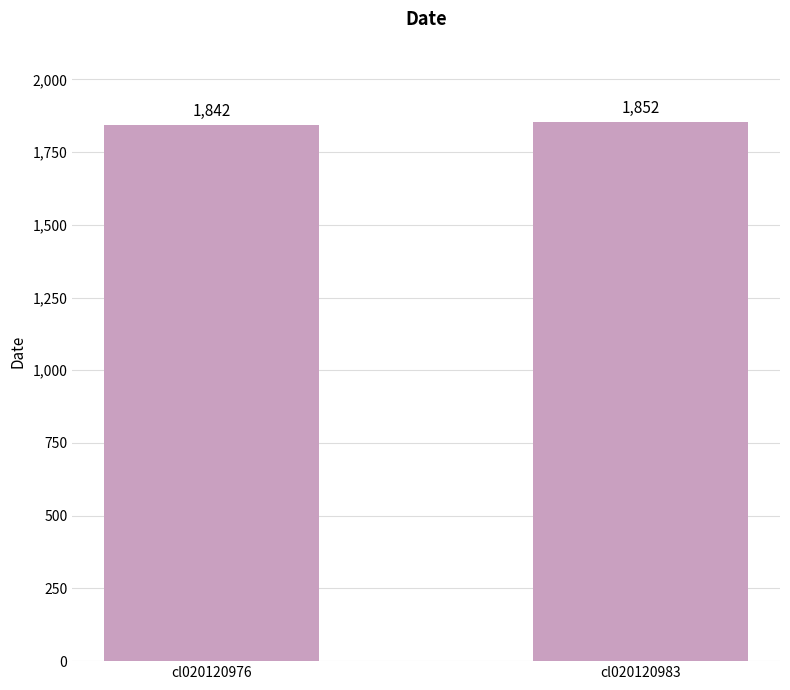

How many data points does each series have?

2